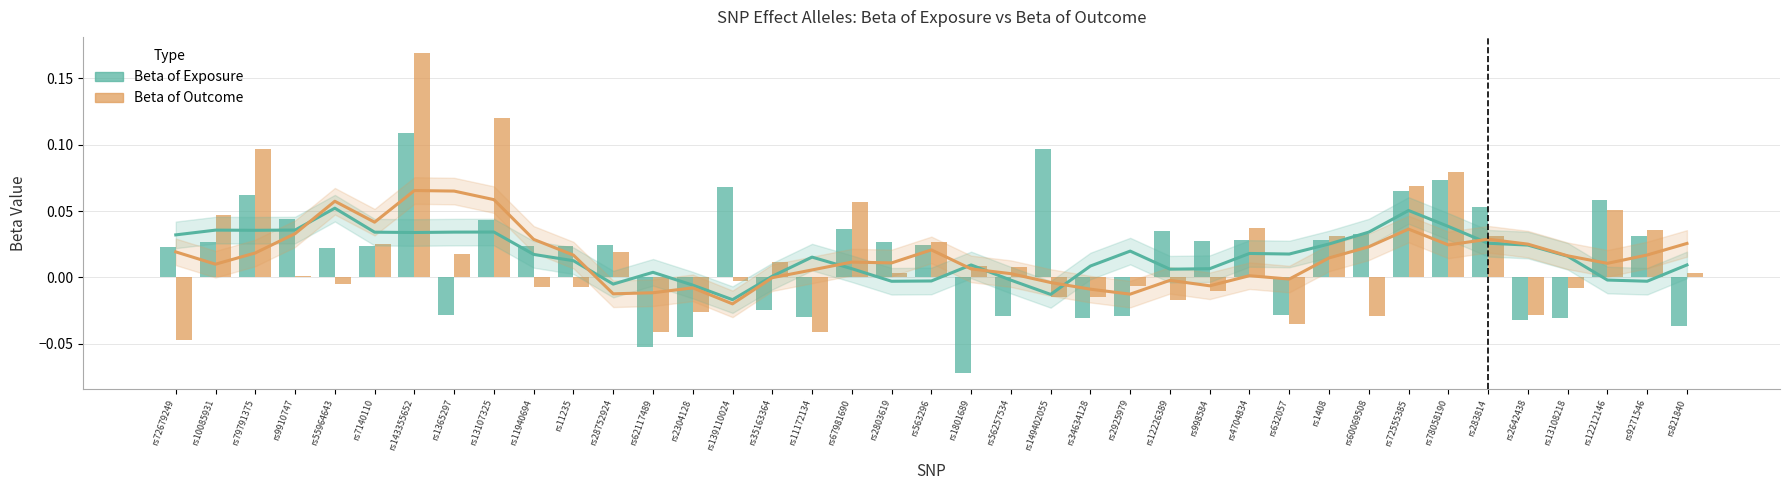

At which category is the sum across all series the highest?

rs143355652